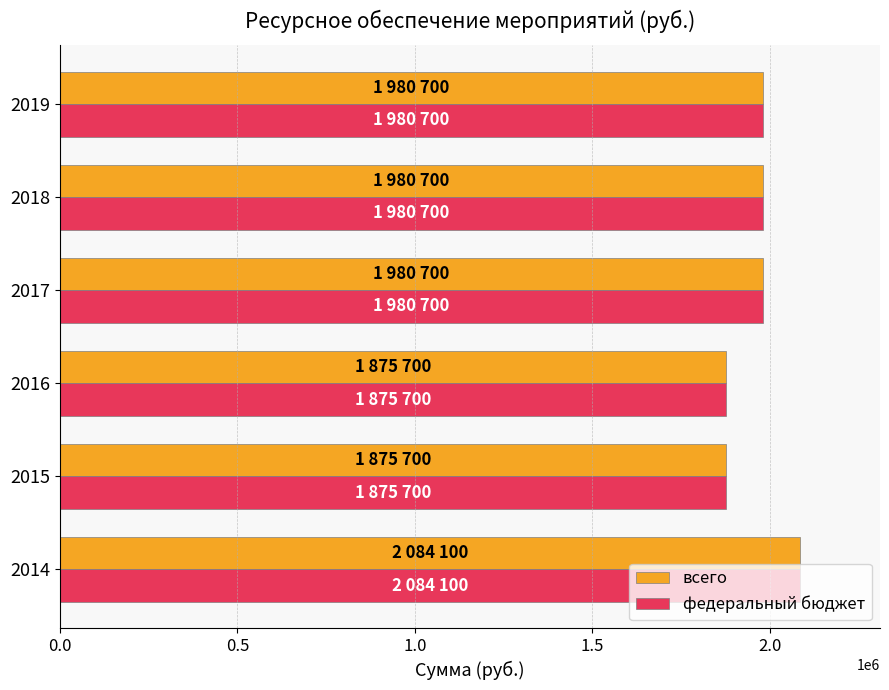

The value of федеральный бюджет at 2015 is 927626. True or false?

False